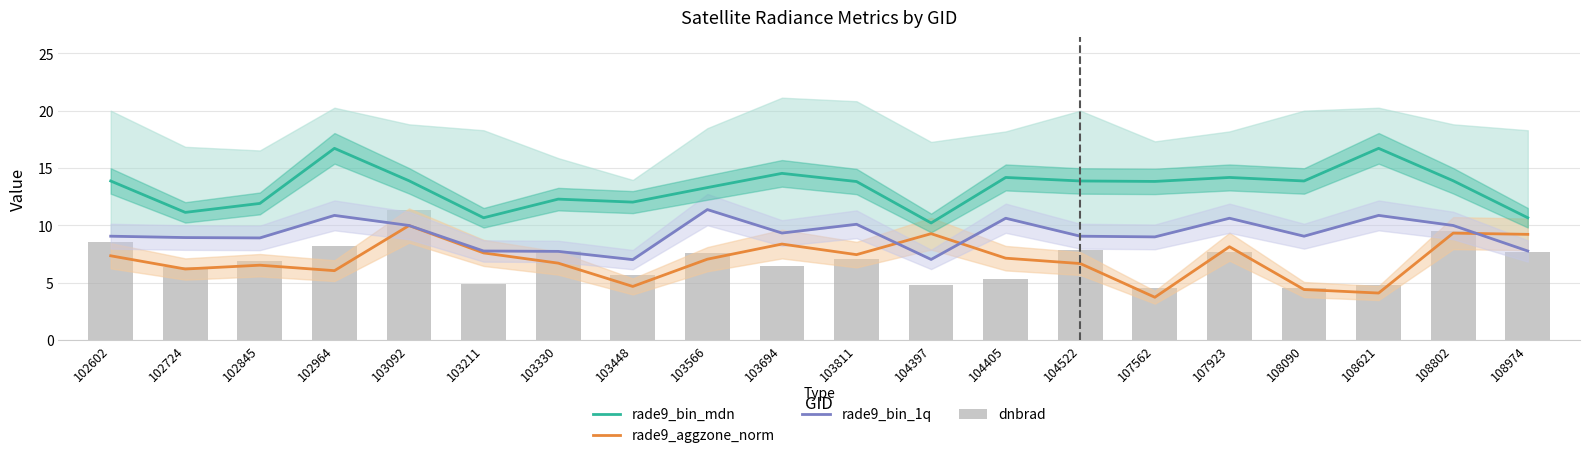

What is the difference between the maximum and minimum values in the rade9_bin_1q series?

4.4